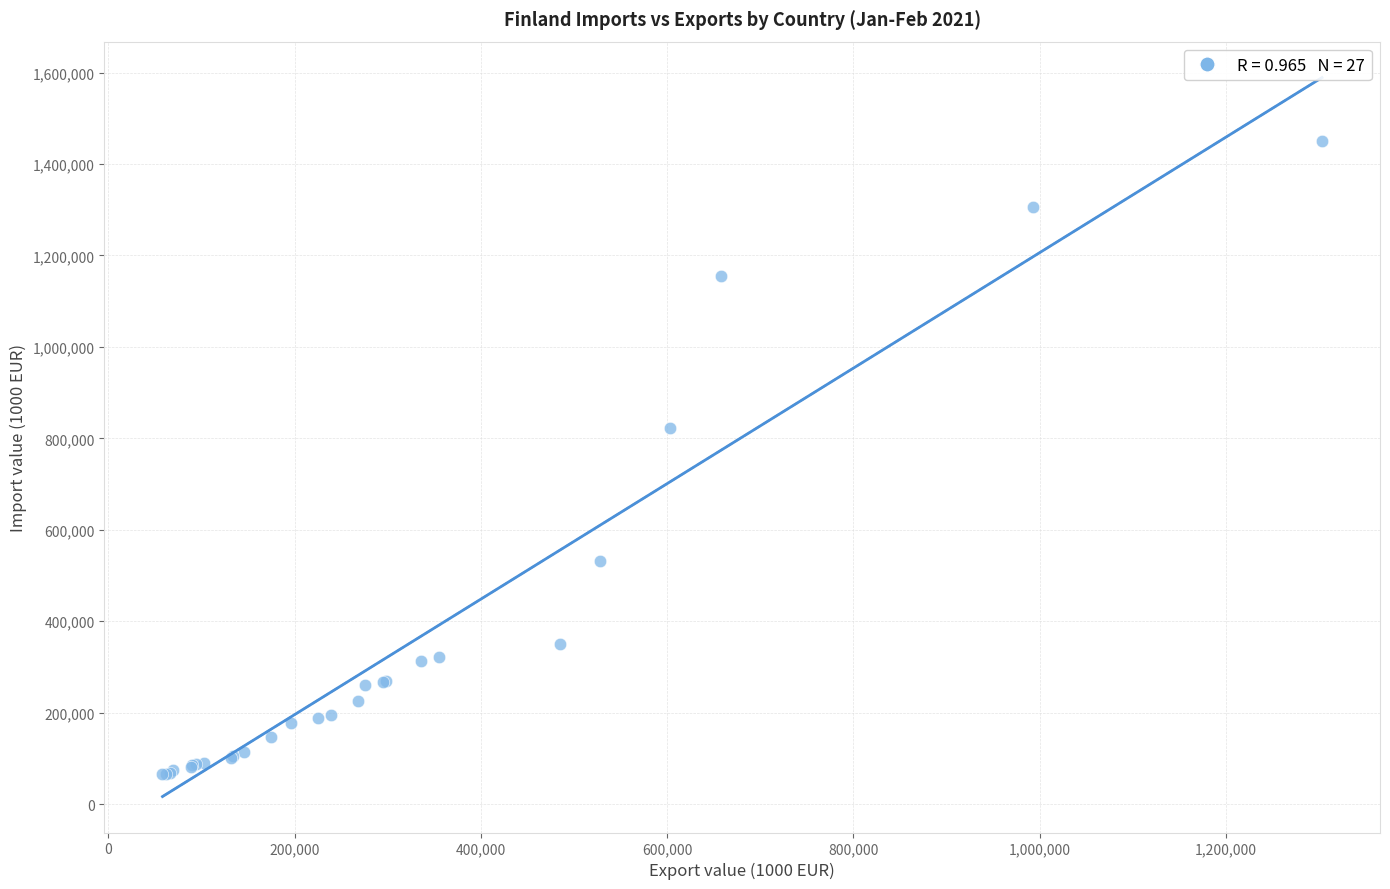

What Y value in the scatter plot is closest to 757515?

822485